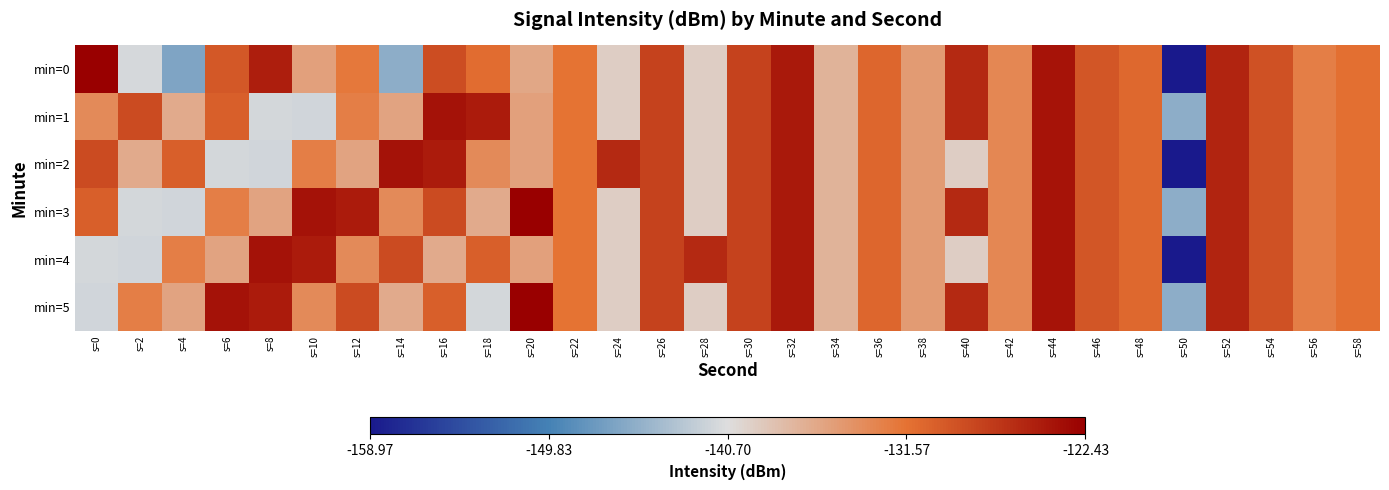

Reading left to right, transcribe all the data shown in this chart.

min=0: s=0=-122.4	s=2=-141.2	s=4=-146.4	s=6=-129.5	s=8=-124.9	s=10=-135.5	s=12=-132.0	s=14=-145.5	s=16=-128.7	s=18=-131.0	s=20=-136.0	s=22=-131.6	s=24=-139.3	s=26=-127.8	s=28=-139.3	s=30=-127.8	s=32=-124.5	s=34=-137.1	s=36=-130.6	s=38=-135.1	s=40=-125.8	s=42=-133.3	s=44=-124.1	s=46=-129.4	s=48=-130.8	s=50=-159.0	s=52=-125.3	s=54=-129.0	s=56=-132.7	s=58=-131.3
min=1: s=0=-133.6	s=2=-128.5	s=4=-136.3	s=6=-130.0	s=8=-141.3	s=10=-141.5	s=12=-132.7	s=14=-135.8	s=16=-123.9	s=18=-124.7	s=20=-135.5	s=22=-131.6	s=24=-139.3	s=26=-127.8	s=28=-139.3	s=30=-127.8	s=32=-124.5	s=34=-137.1	s=36=-130.6	s=38=-135.1	s=40=-125.8	s=42=-133.3	s=44=-124.1	s=46=-129.4	s=48=-130.8	s=50=-145.5	s=52=-125.3	s=54=-129.0	s=56=-132.7	s=58=-131.3
min=2: s=0=-128.5	s=2=-136.3	s=4=-130.0	s=6=-141.3	s=8=-141.5	s=10=-132.7	s=12=-135.8	s=14=-123.9	s=16=-124.7	s=18=-133.6	s=20=-135.5	s=22=-131.6	s=24=-125.8	s=26=-127.8	s=28=-139.3	s=30=-127.8	s=32=-124.5	s=34=-137.1	s=36=-130.6	s=38=-135.1	s=40=-139.3	s=42=-133.3	s=44=-124.1	s=46=-129.4	s=48=-130.8	s=50=-159.0	s=52=-125.3	s=54=-129.0	s=56=-132.7	s=58=-131.3
min=3: s=0=-130.0	s=2=-141.3	s=4=-141.5	s=6=-132.7	s=8=-135.8	s=10=-123.9	s=12=-124.7	s=14=-133.6	s=16=-128.5	s=18=-136.3	s=20=-122.4	s=22=-131.6	s=24=-139.3	s=26=-127.8	s=28=-139.3	s=30=-127.8	s=32=-124.5	s=34=-137.1	s=36=-130.6	s=38=-135.1	s=40=-125.8	s=42=-133.3	s=44=-124.1	s=46=-129.4	s=48=-130.8	s=50=-145.5	s=52=-125.3	s=54=-129.0	s=56=-132.7	s=58=-131.3
min=4: s=0=-141.3	s=2=-141.5	s=4=-132.7	s=6=-135.8	s=8=-123.9	s=10=-124.7	s=12=-133.6	s=14=-128.5	s=16=-136.3	s=18=-130.0	s=20=-135.5	s=22=-131.6	s=24=-139.3	s=26=-127.8	s=28=-125.8	s=30=-127.8	s=32=-124.5	s=34=-137.1	s=36=-130.6	s=38=-135.1	s=40=-139.3	s=42=-133.3	s=44=-124.1	s=46=-129.4	s=48=-130.8	s=50=-159.0	s=52=-125.3	s=54=-129.0	s=56=-132.7	s=58=-131.3
min=5: s=0=-141.5	s=2=-132.7	s=4=-135.8	s=6=-123.9	s=8=-124.7	s=10=-133.6	s=12=-128.5	s=14=-136.3	s=16=-130.0	s=18=-141.3	s=20=-122.4	s=22=-131.6	s=24=-139.3	s=26=-127.8	s=28=-139.3	s=30=-127.8	s=32=-124.5	s=34=-137.1	s=36=-130.6	s=38=-135.1	s=40=-125.8	s=42=-133.3	s=44=-124.1	s=46=-129.4	s=48=-130.8	s=50=-145.5	s=52=-125.3	s=54=-129.0	s=56=-132.7	s=58=-131.3